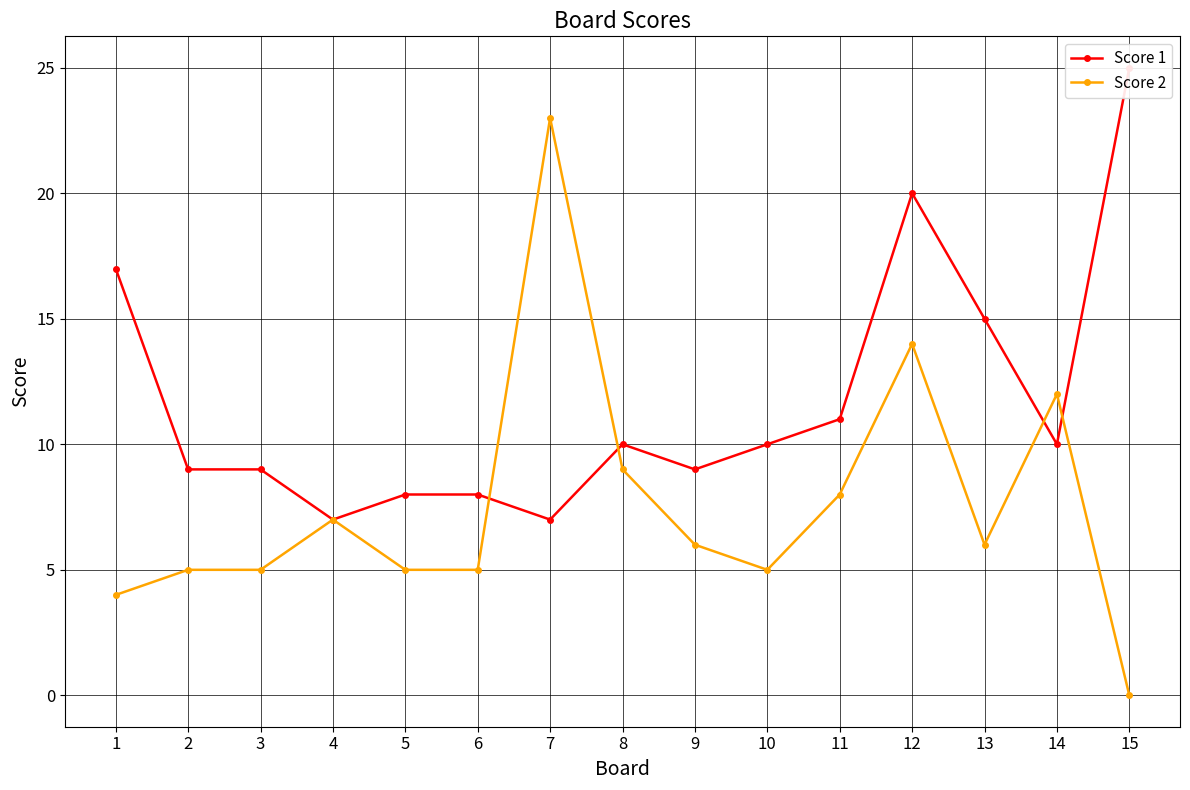

Reading left to right, what are all the values shown in this chart?

Score 1: 17	9	9	7	8	8	7	10	9	10	11	20	15	10	25
Score 2: 4	5	5	7	5	5	23	9	6	5	8	14	6	12	0